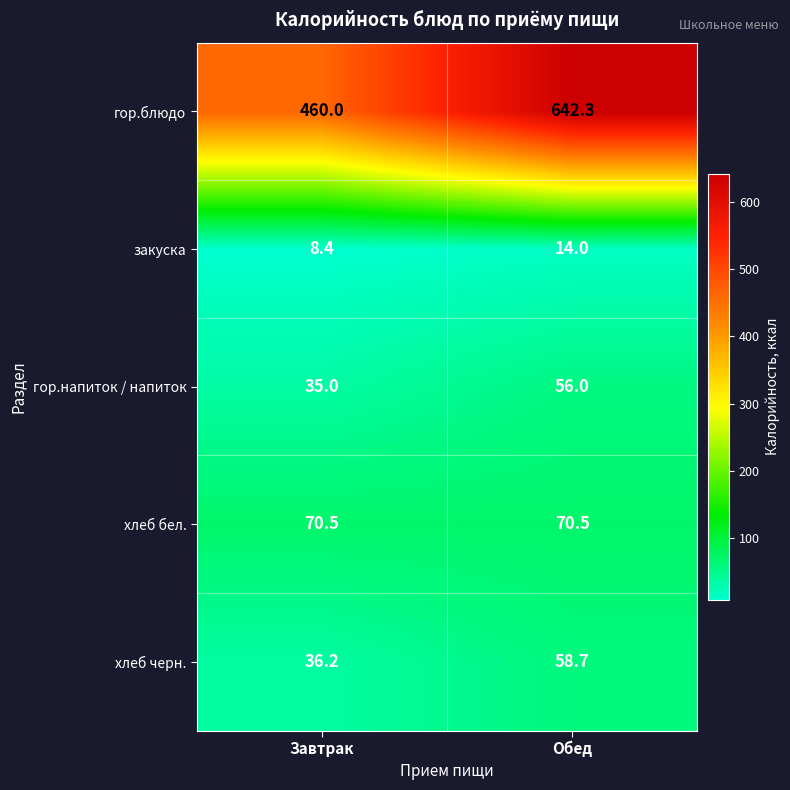

What is the maximum value shown in the chart?

642.3